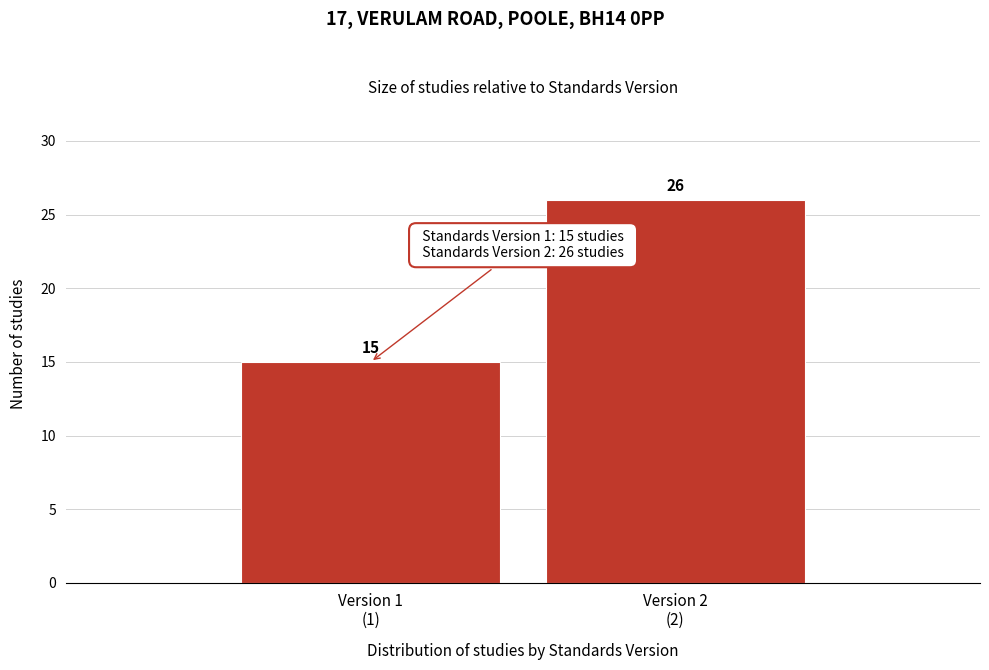

Reading left to right, list all the values displayed in this chart.

15	26